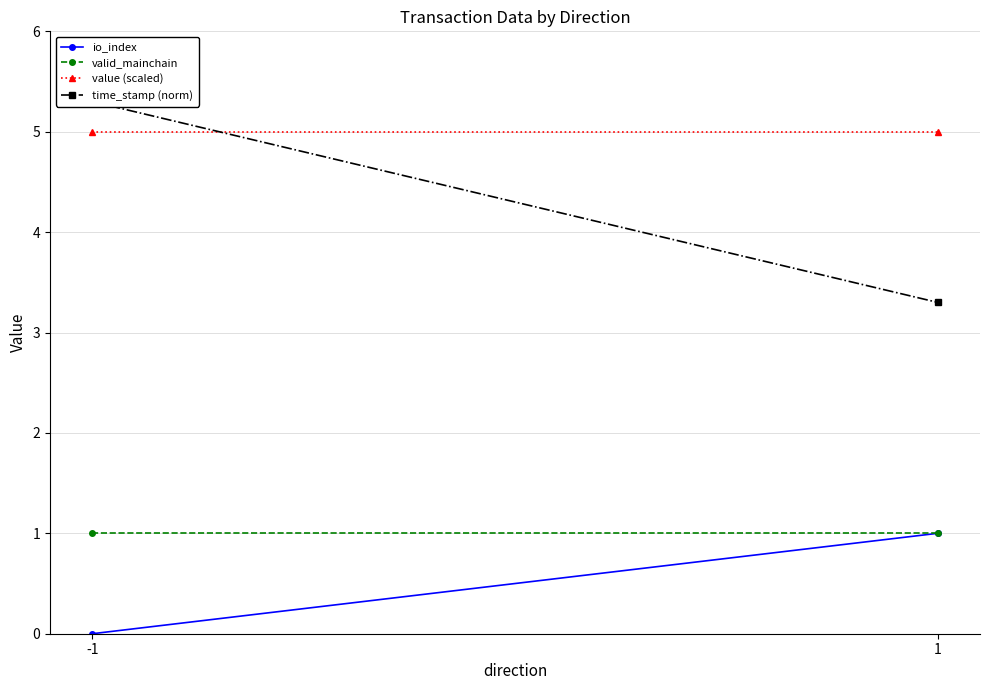

Is it true that io_index equals 0.7 at 1?

False